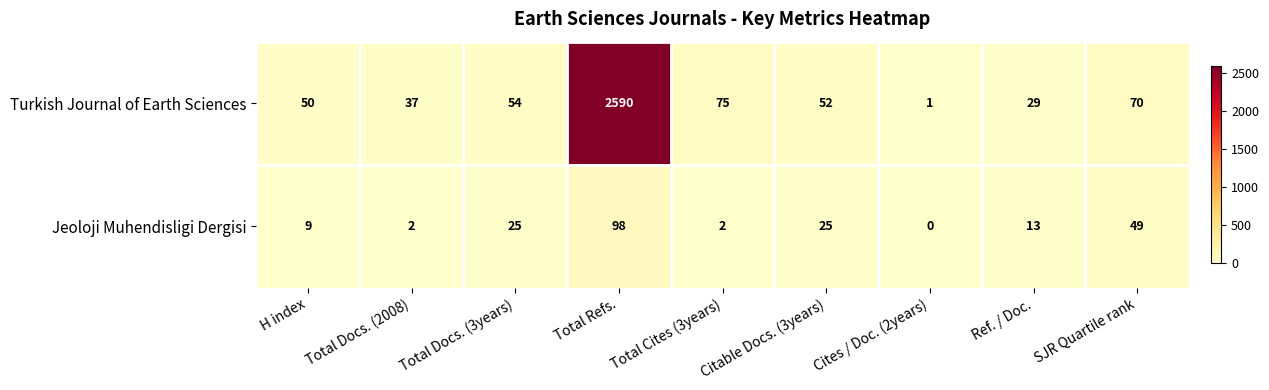

Is the value of Jeoloji Muhendisligi Dergisi at Ref. / Doc. greater than the value of Turkish Journal of Earth Sciences at Total Cites (3years)?

No